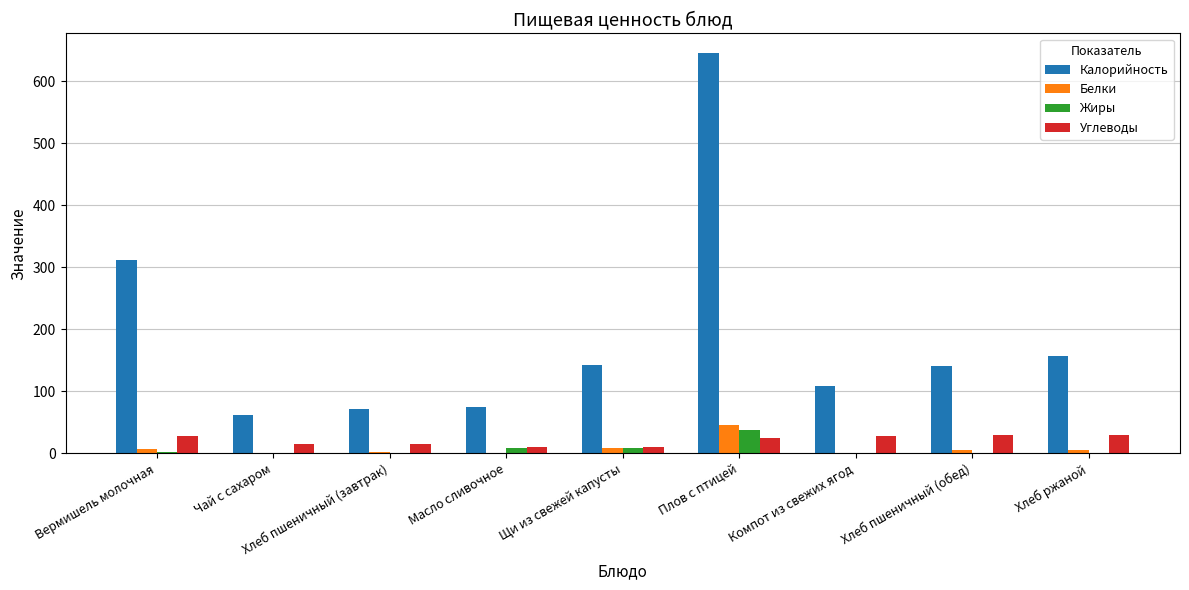

True or false: Калорийность has a value of 39.4 at Хлеб пшеничный (завтрак).

False